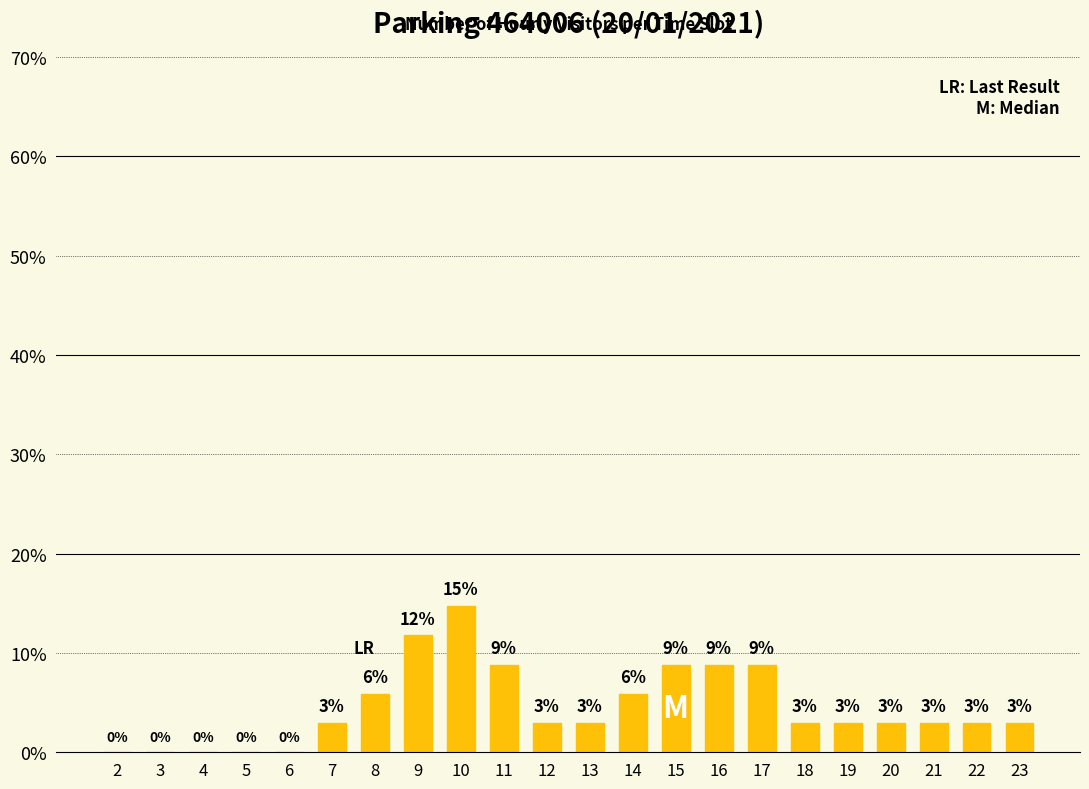

What is the average value?

4.5